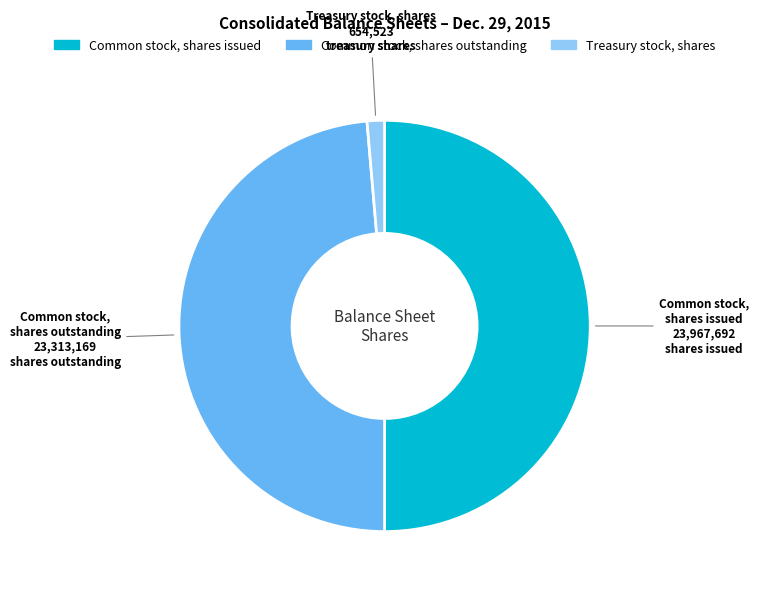

Is it true that Common stock, shares issued is 57% of the pie?

False